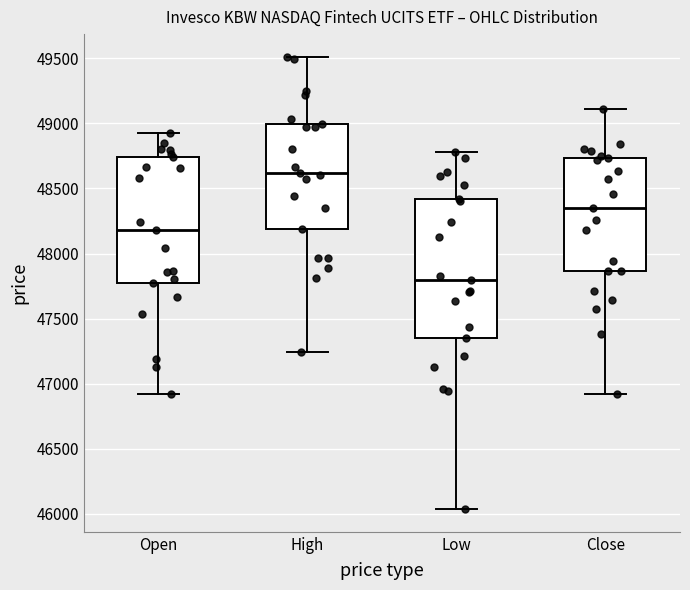

Where is the lower edge of the box for Open on the y-axis? The values are not printed on the chart, so give them approximately, as read against the axis.

47800